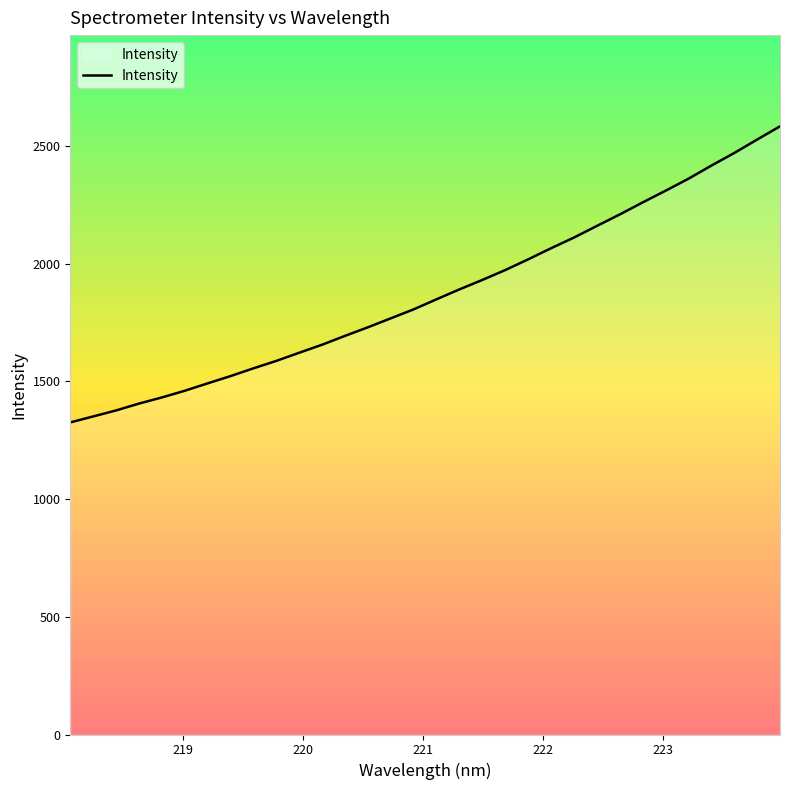

What is the difference between the maximum and minimum values?

1257.6